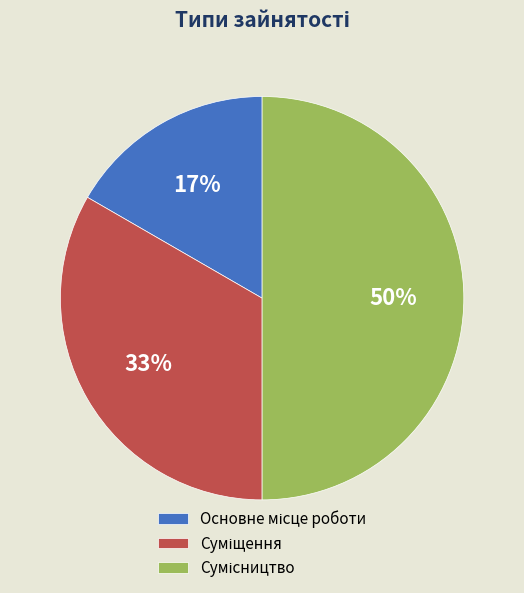

To the nearest percent, what is the average slice percentage?

33%